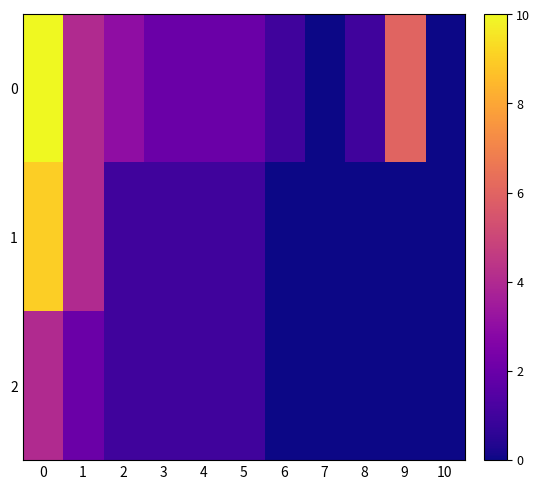

What is the greatest value displayed?

10